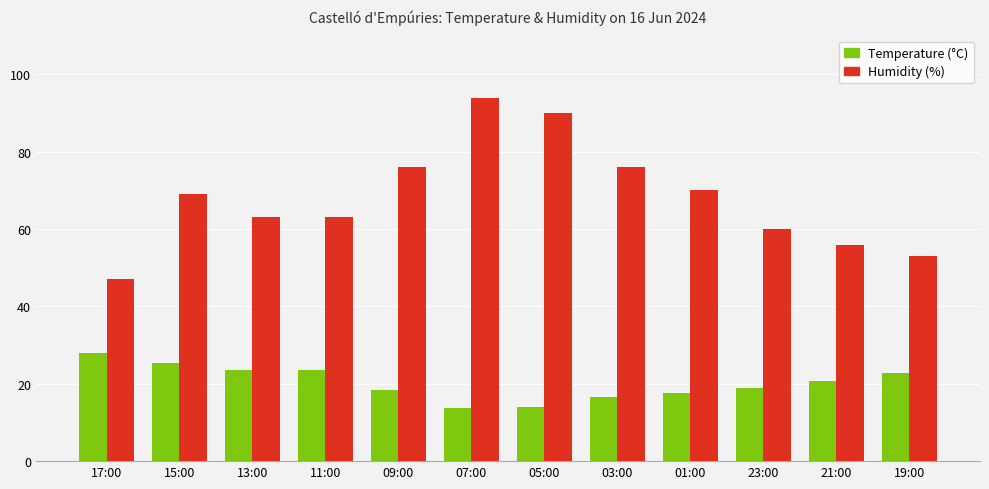

Are the bars grouped side by side (vs. stacked)?

Yes